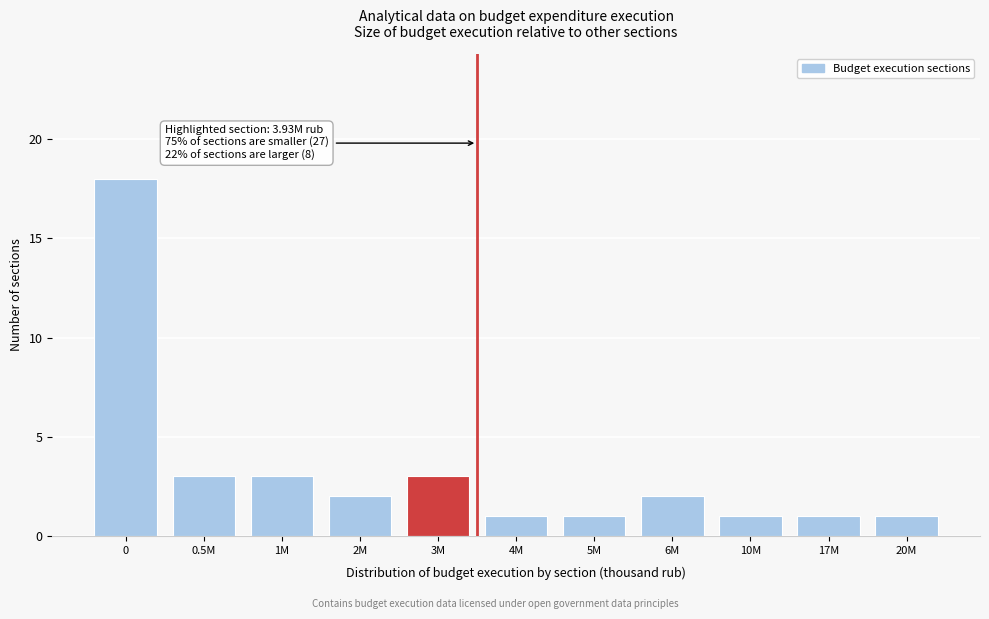

Reading left to right, list all the values displayed in this chart.

0=18	0.5M=3	1M=3	2M=2	3M=3	4M=1	5M=1	6M=2	10M=1	17M=1	20M=1